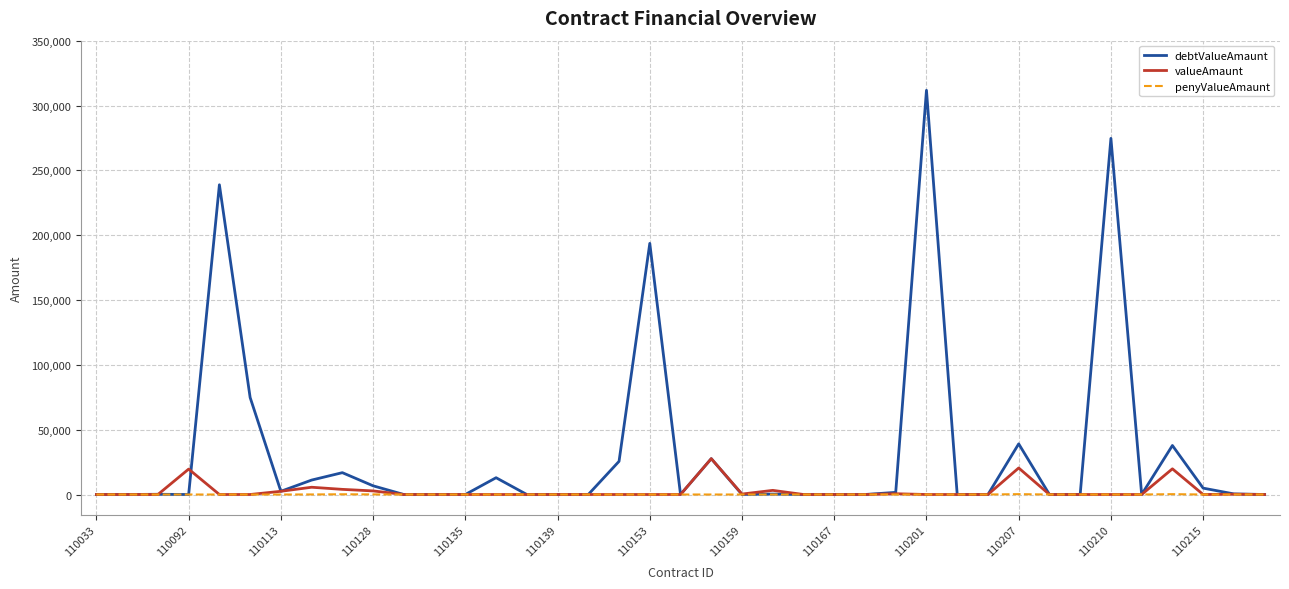

Which series has the widest spread of values?

debtValueAmaunt